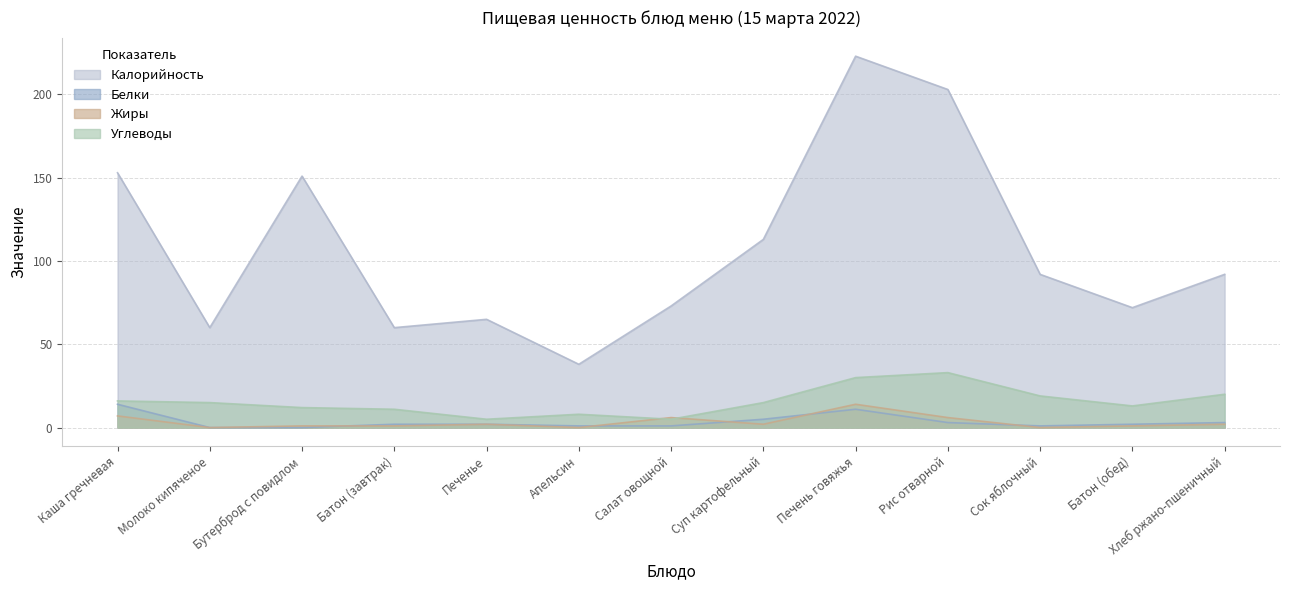

True or false: Белки and Углеводы cross at least once.

False